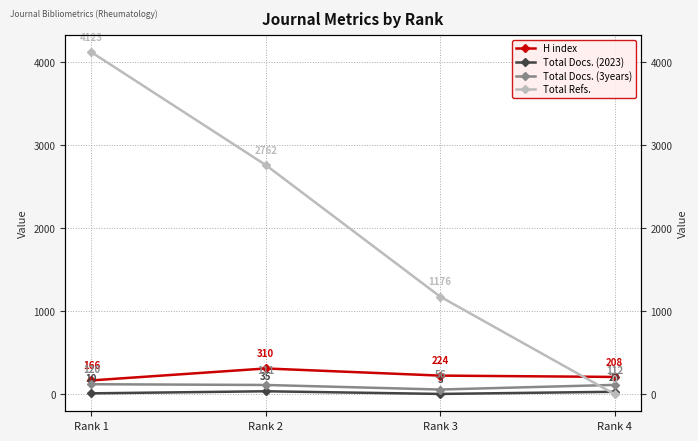

Which series ends up on top after the final intersection of Total Refs. and Total Docs. (3years)?

Total Docs. (3years)